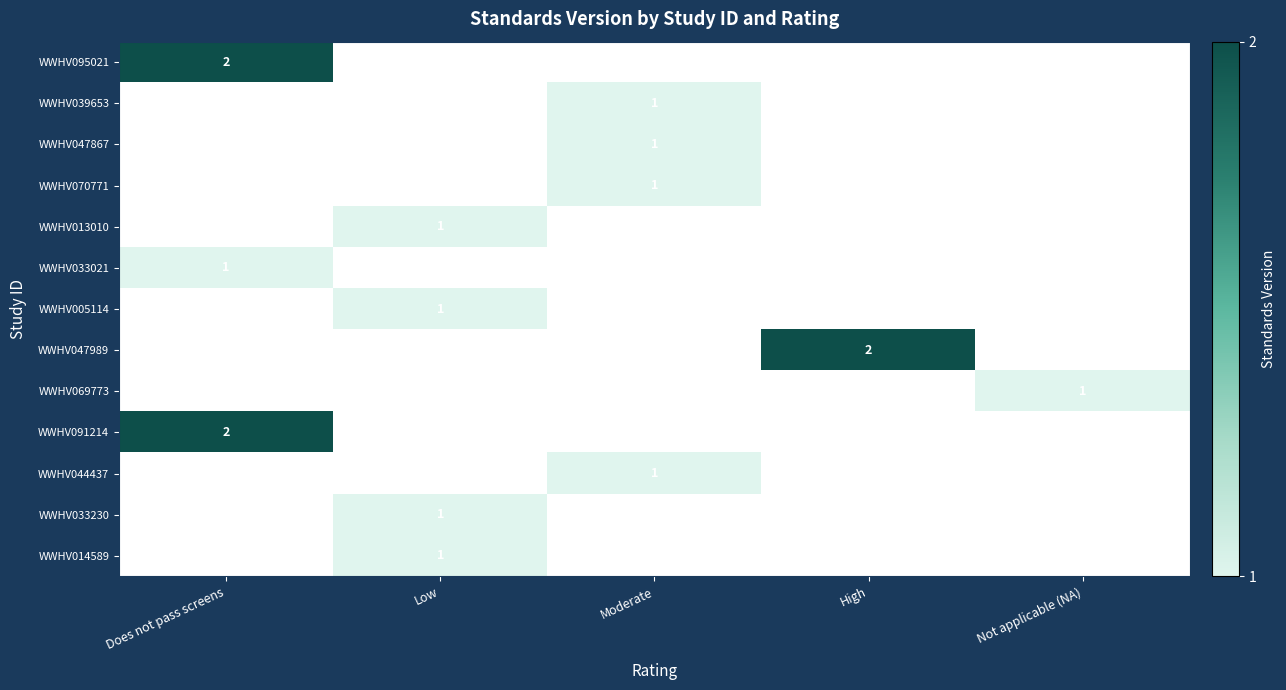

How many data points does each series have?

5